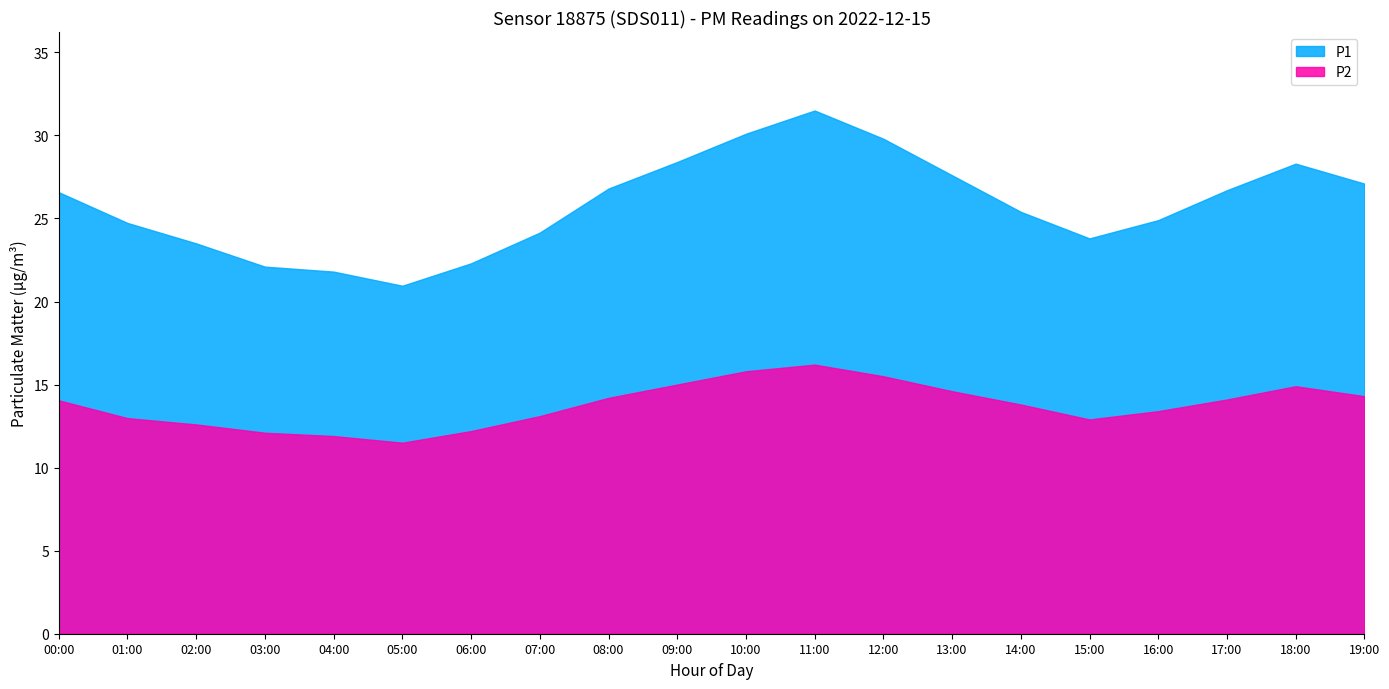

True or false: P1 and P2 intersect in this chart.

False